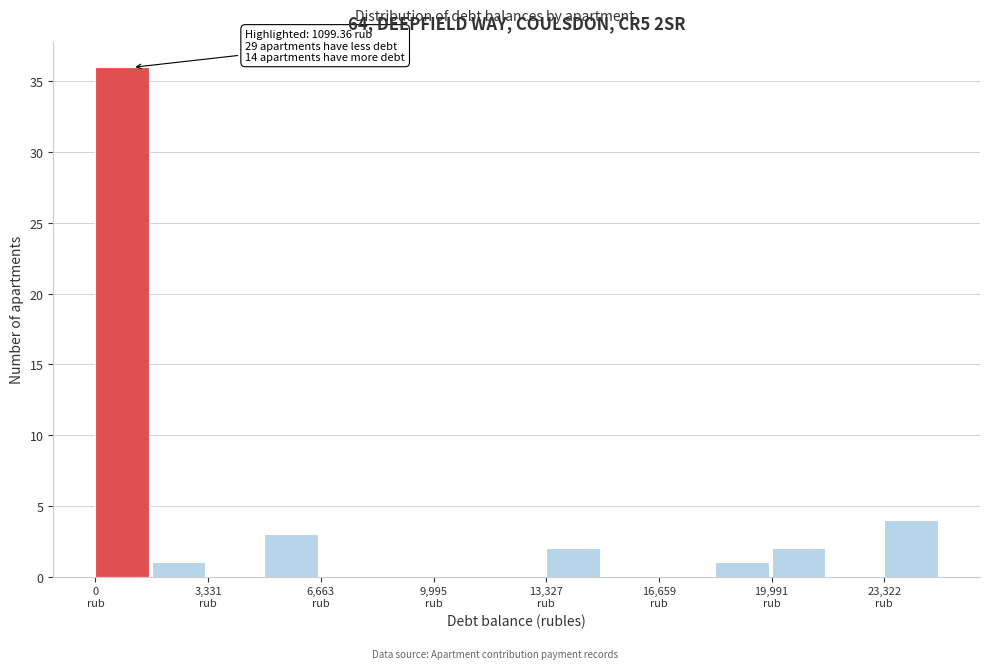

Around what value on the x-axis is the tallest bar? Give the approximate position of its centre, as read against the axis.

1000